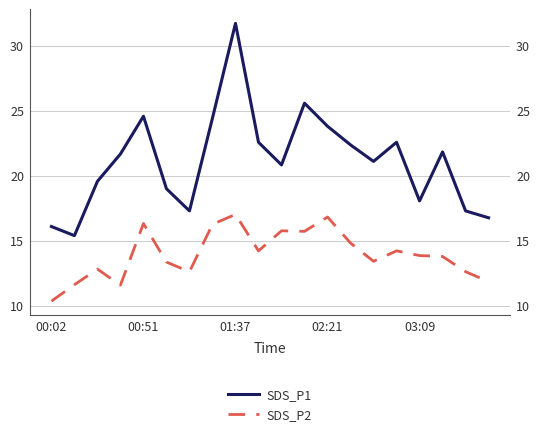

What is the minimum value shown in the chart?

10.4